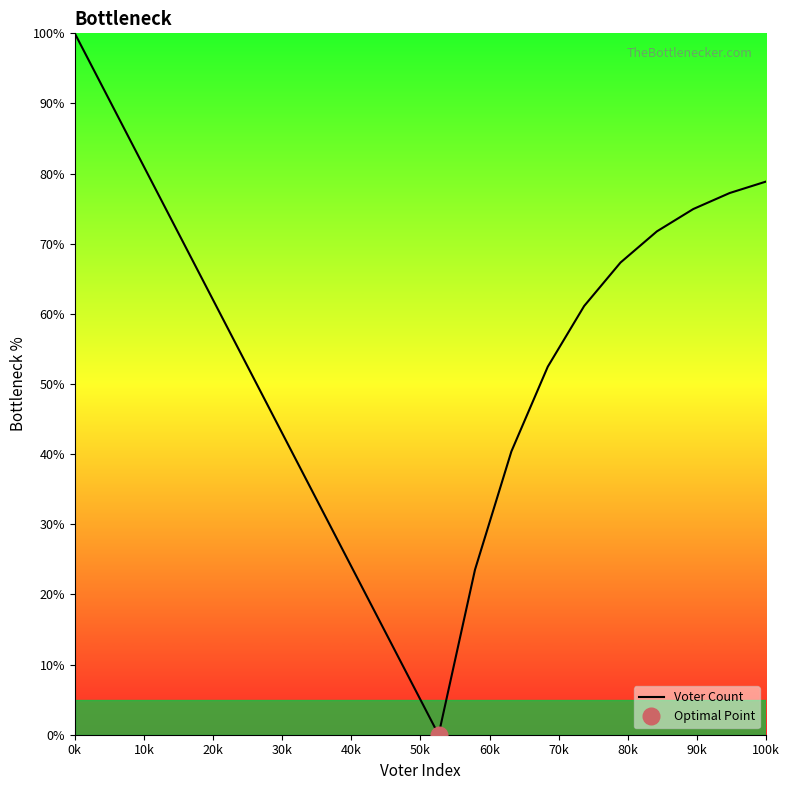

Reading right to left, transcribe all the data shown in this chart.

78.9	77.2	75.0	71.8	67.3	61.1	52.5	40.4	23.5	0.0	10.0	20.0	30.0	40.0	50.0	60.0	70.0	80.0	90.0	100.0